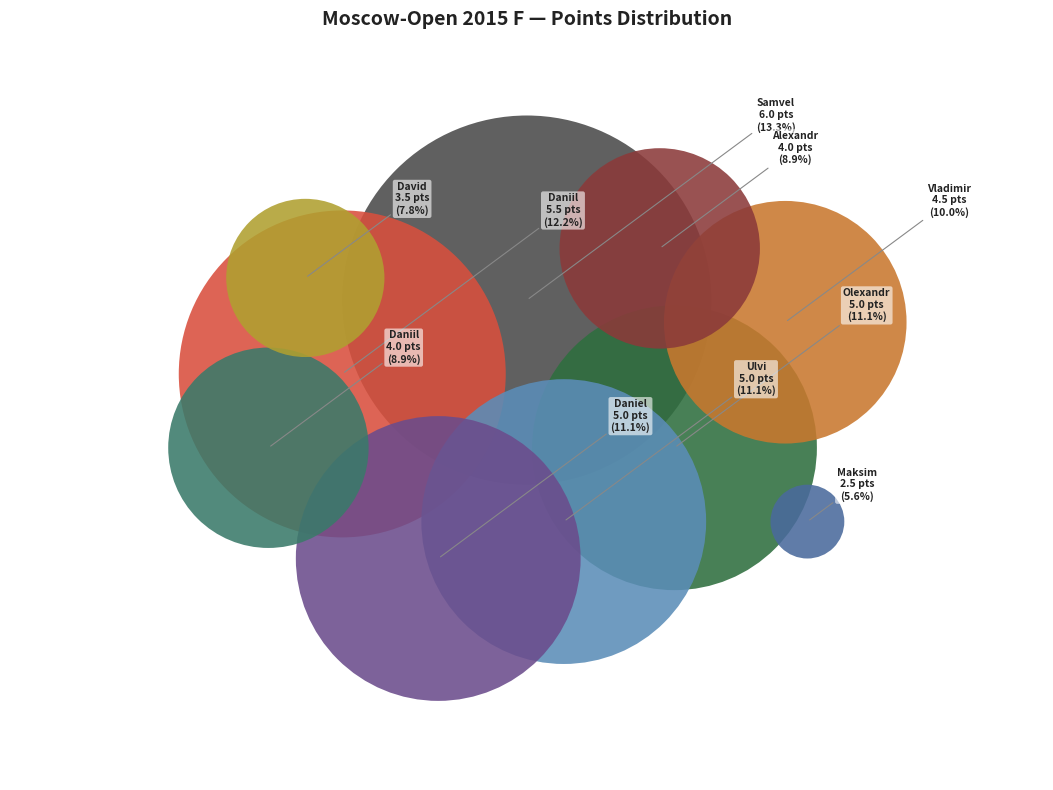

Combined, what portion of the pie is Ter-Sahakyan Samvel and Vavulin Maksim?

18.9%